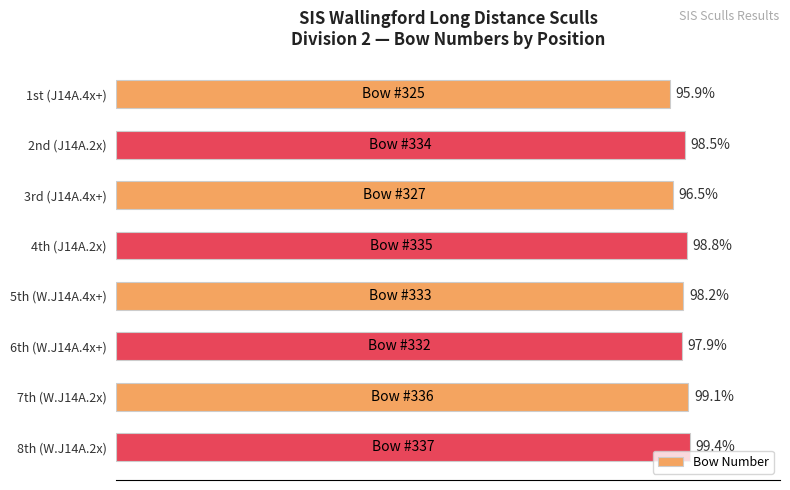

What is the label of the 8th bar from the top?

8th (W.J14A.2x)